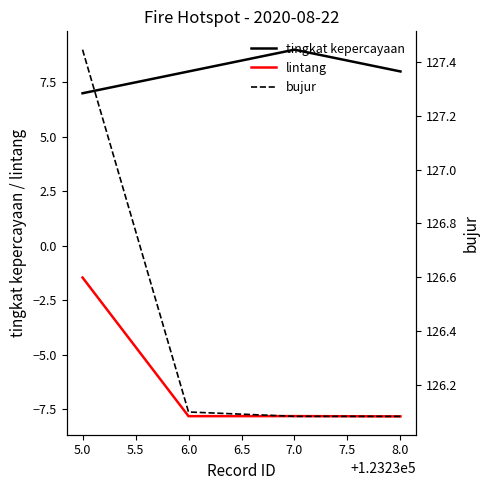

True or false: tingkat kepercayaan and lintang cross at least once.

False